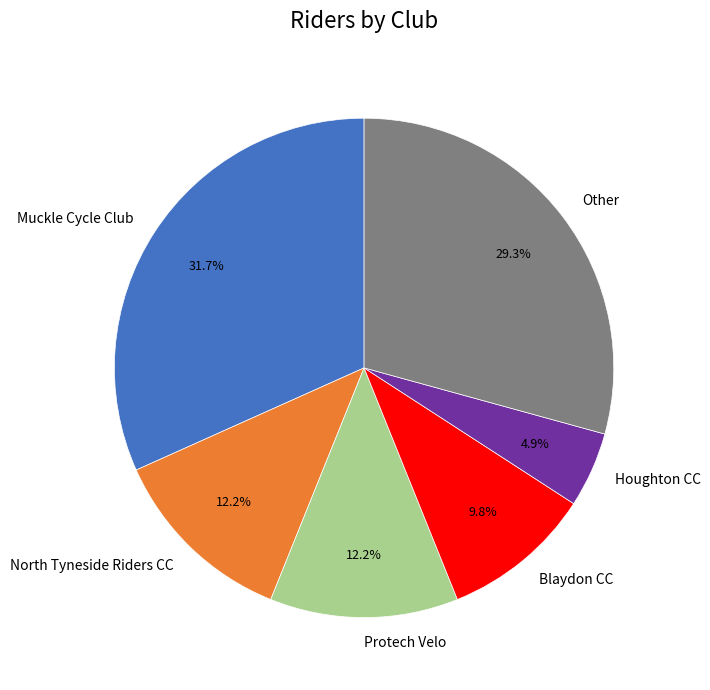

Which category has the biggest portion of the pie?

Muckle Cycle Club